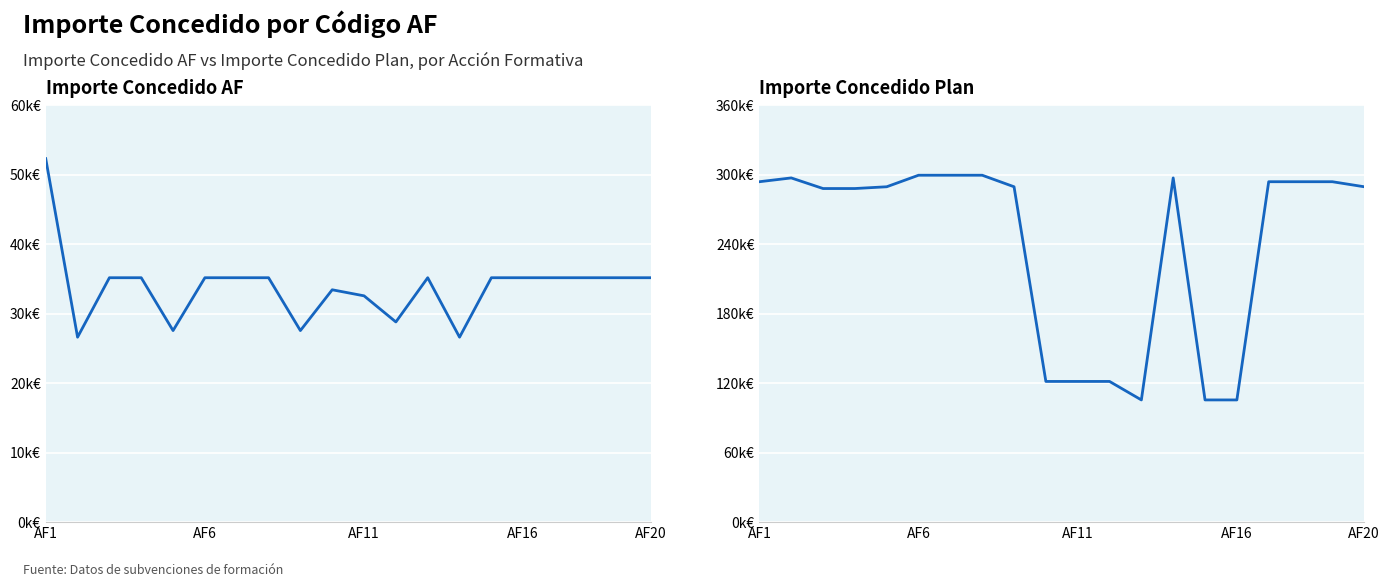

What is the value of the Importe Concedido AF point at the 1st from the left?

52295.1